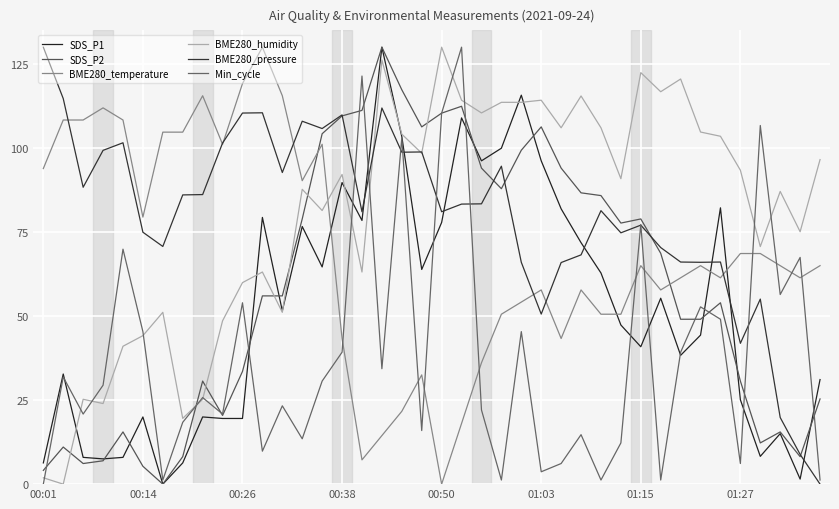

How many positive values does the SDS_P1 series have?

39